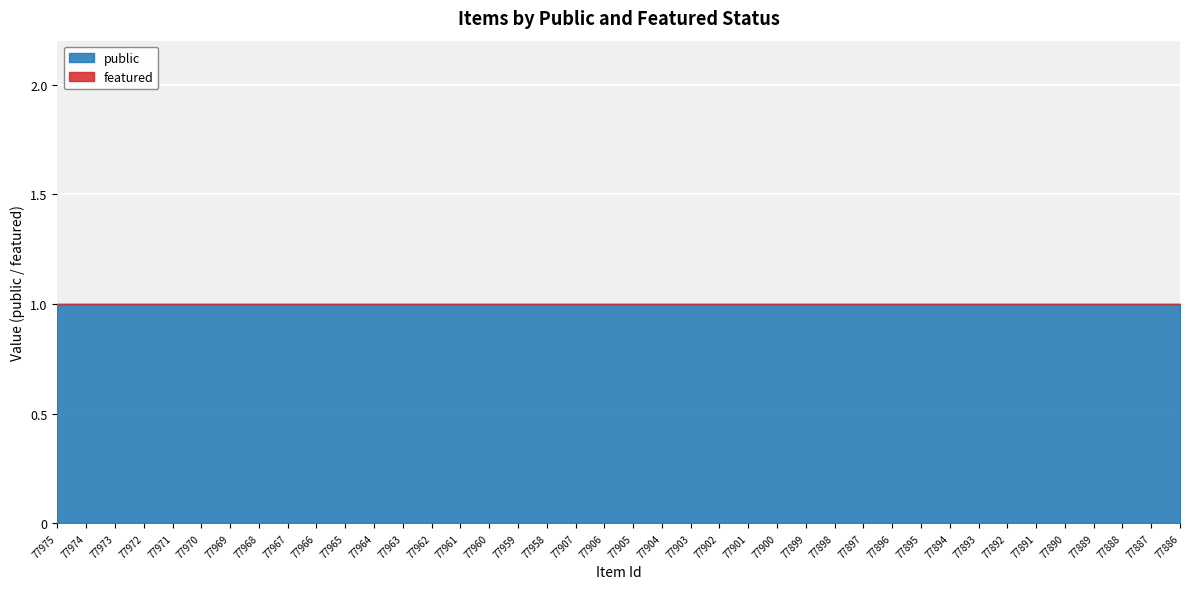

True or false: public has more than 2 interior local peaks.

False